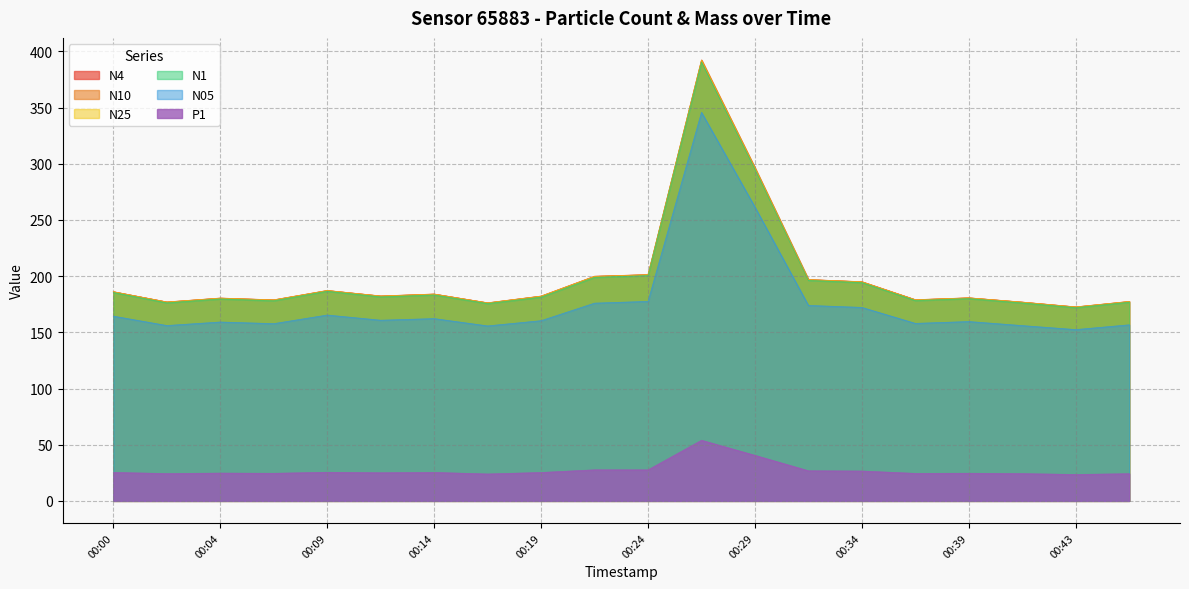

What is the difference between the second highest and minimum values in the N25 series?

123.6